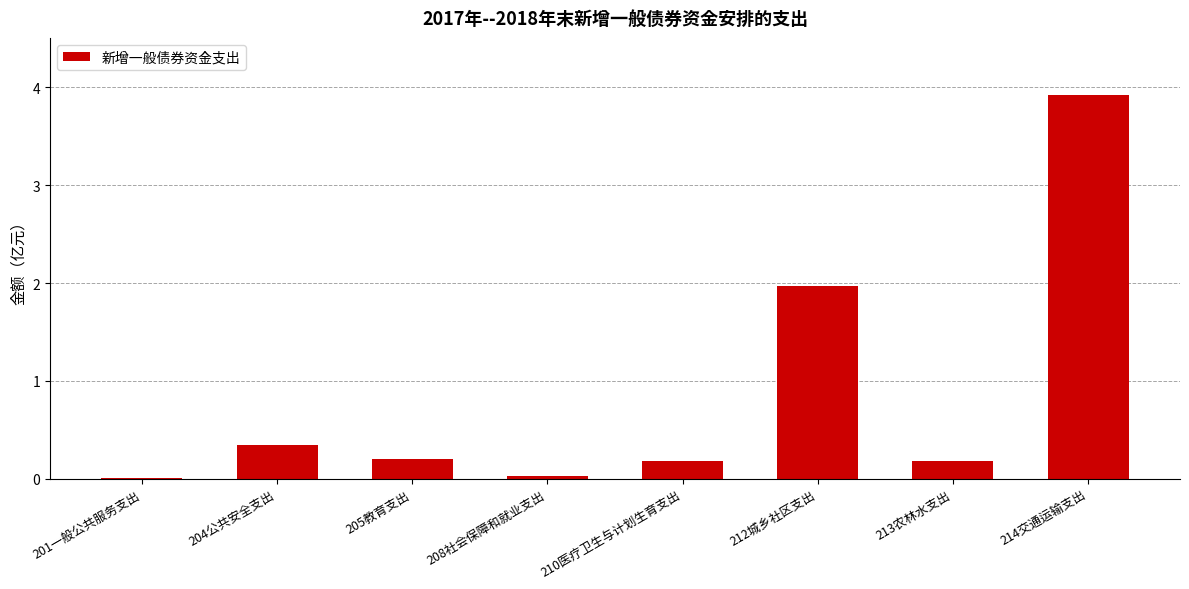

Read the value at 212城乡社区支出.

2.0